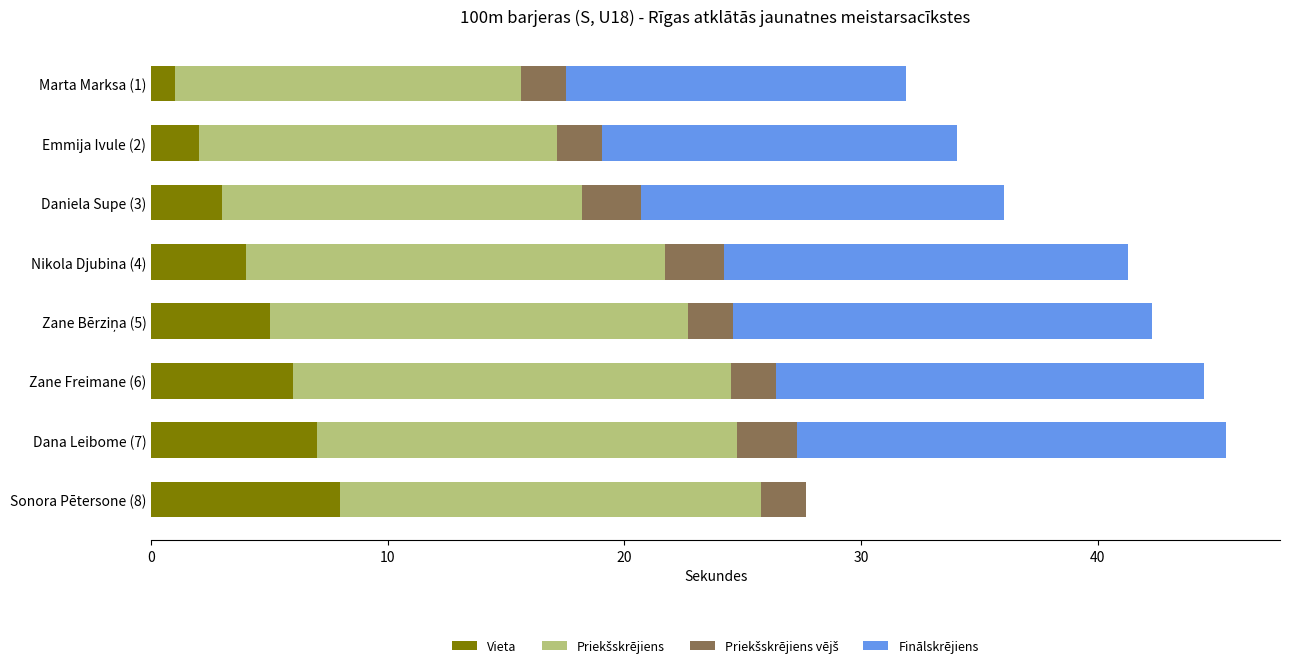

Which category has the highest value in the Vieta series?

Sonora Pētersone (8)